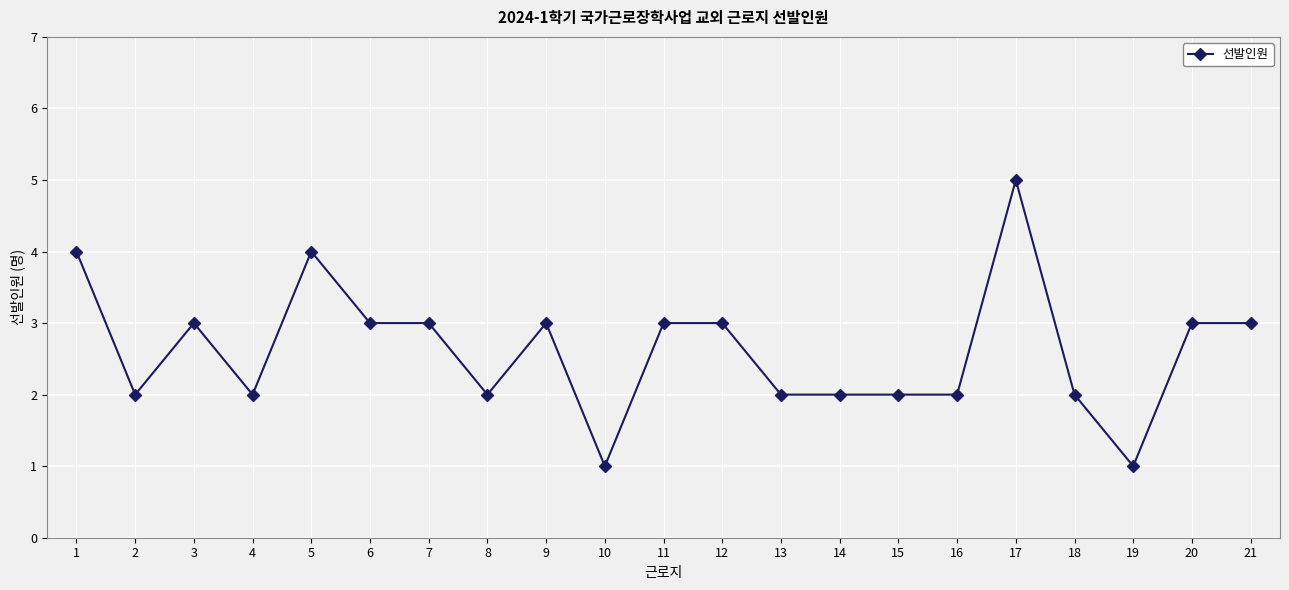

How many distinct data groups are displayed?

1